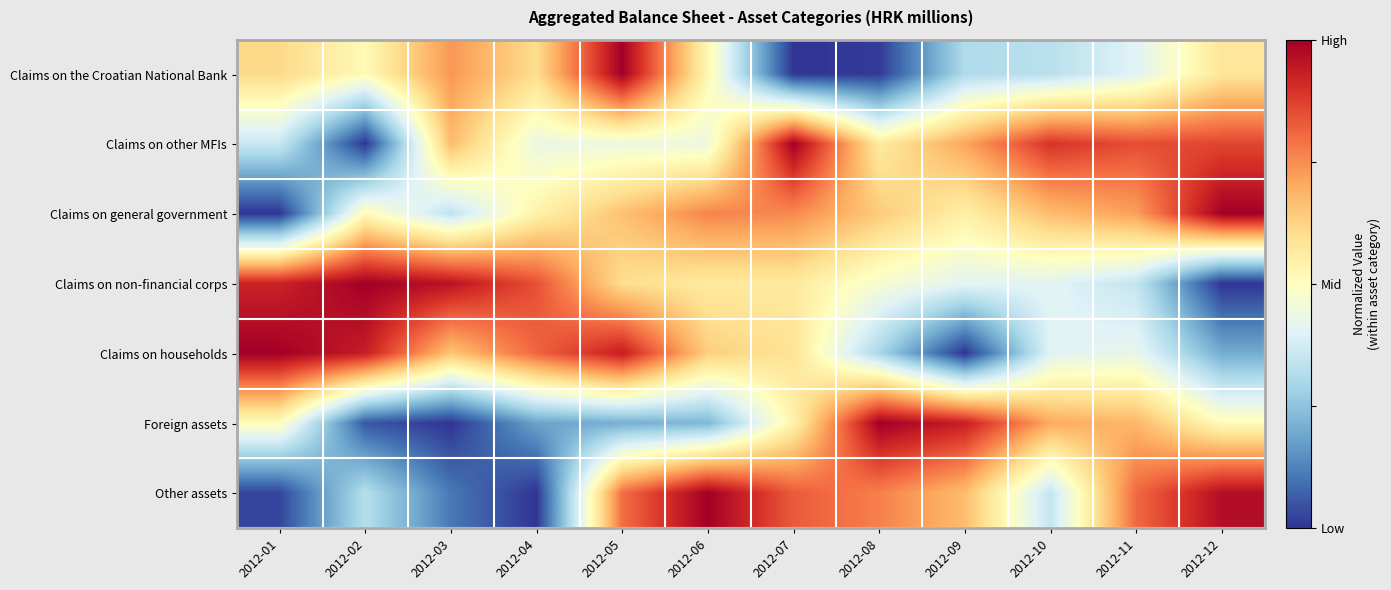

What is the spread (max minus min) of values at 2012-06?

1.6